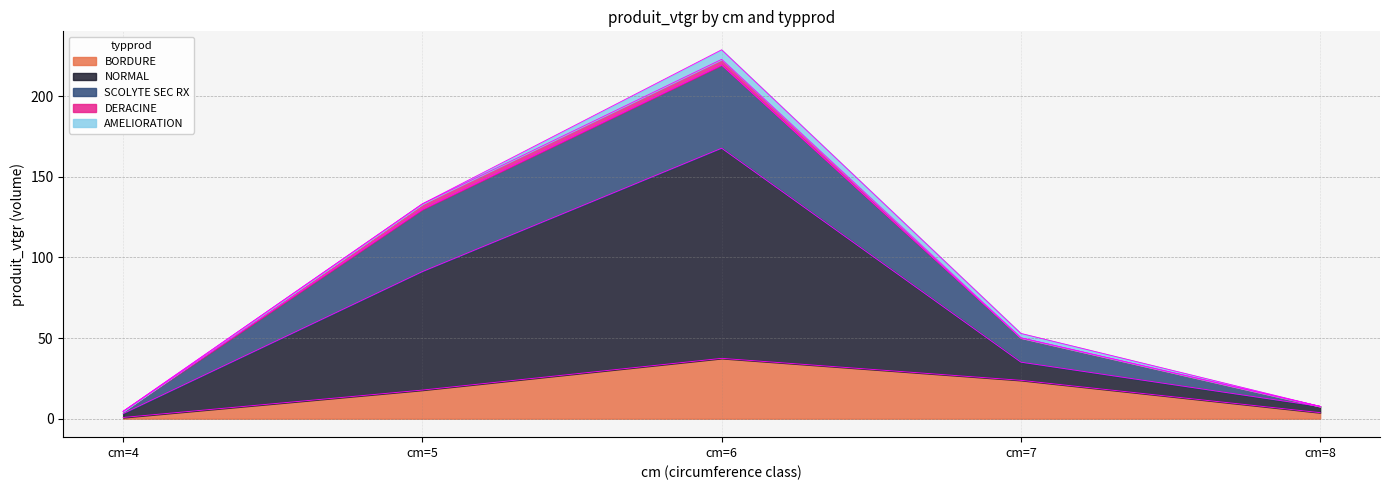

What is the difference between the maximum and minimum values in the BORDURE series?

36.6